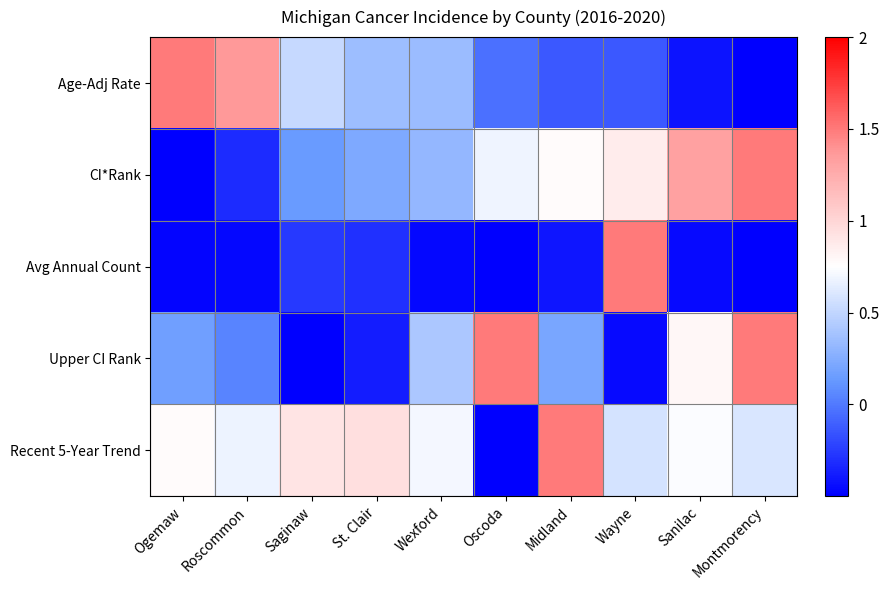

Which series has the largest total across all categories?

Recent 5-Year Trend